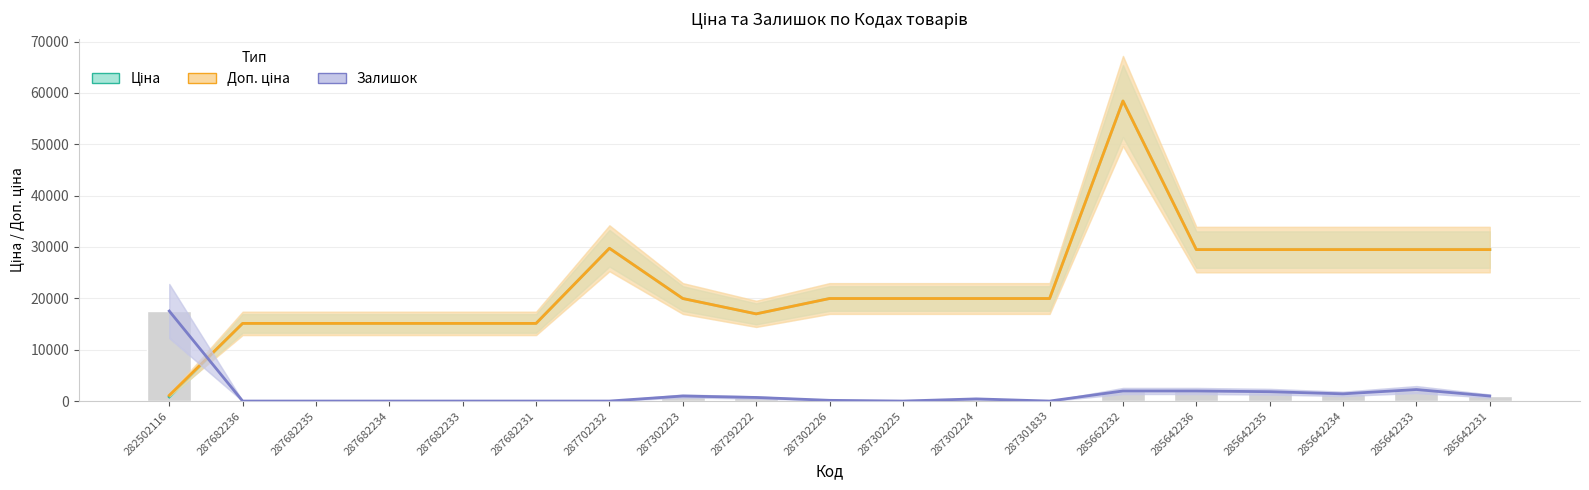

What is the label of the 18th bar from the left?

285642233